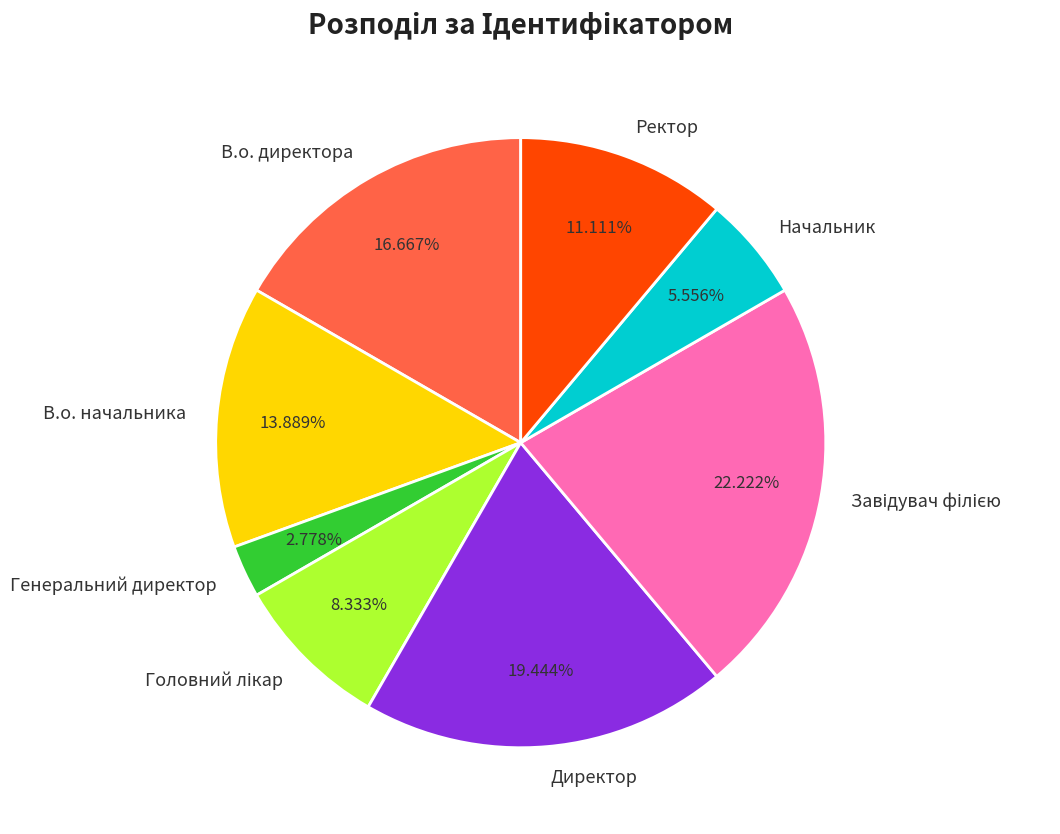

Between Директор and Генеральний директор, which is larger?

Директор